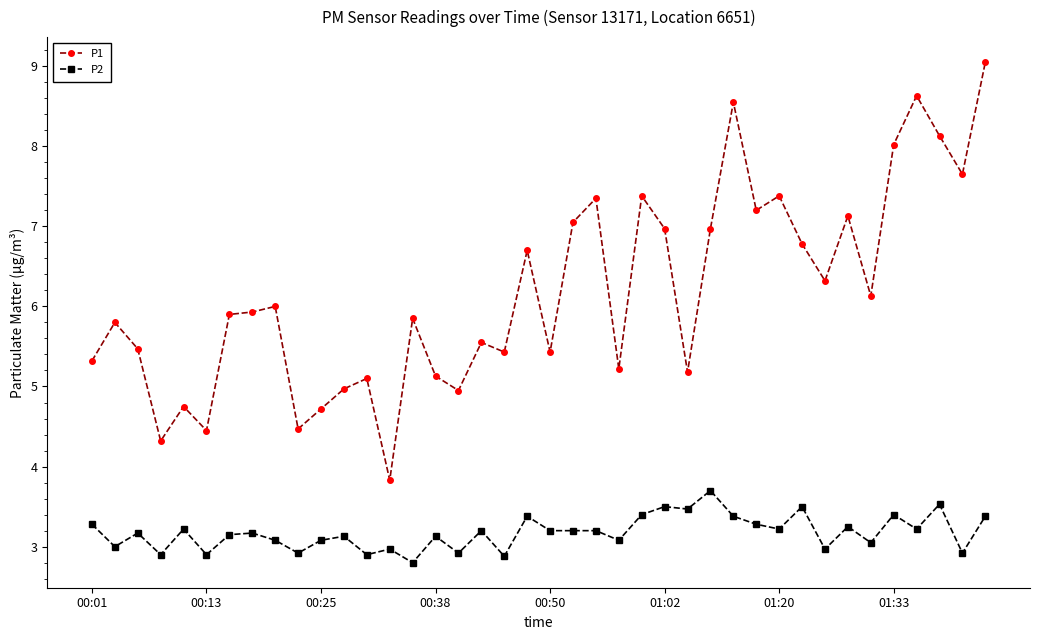

What is the difference between the maximum and minimum values in the P1 series?

5.2